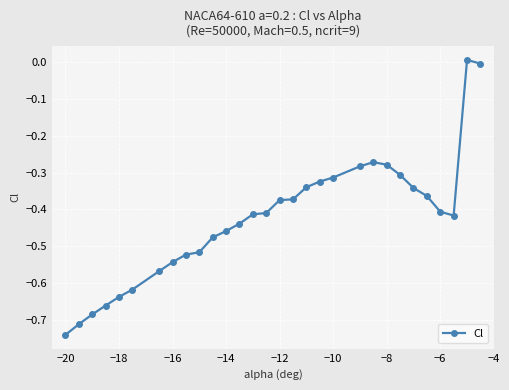

What is the sum of all values?

-12.8